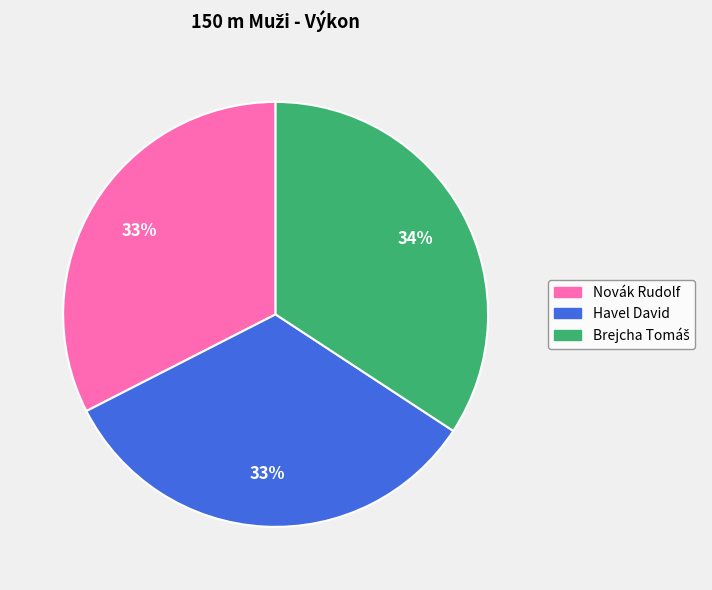

To the nearest percent, what is the combined percentage of Havel David and Novák Rudolf?

66%